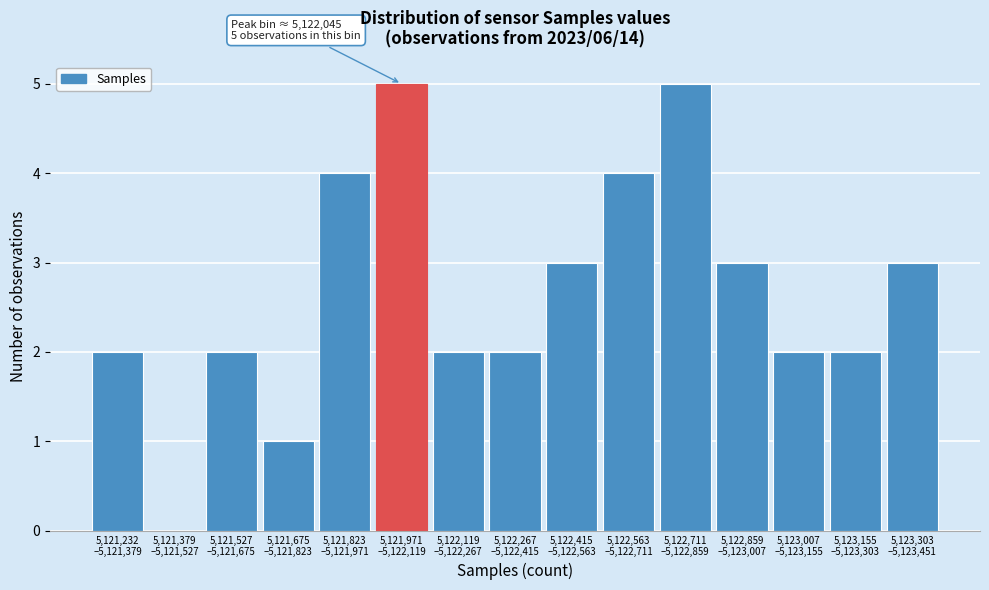

What is the maximum value shown in the chart?

5